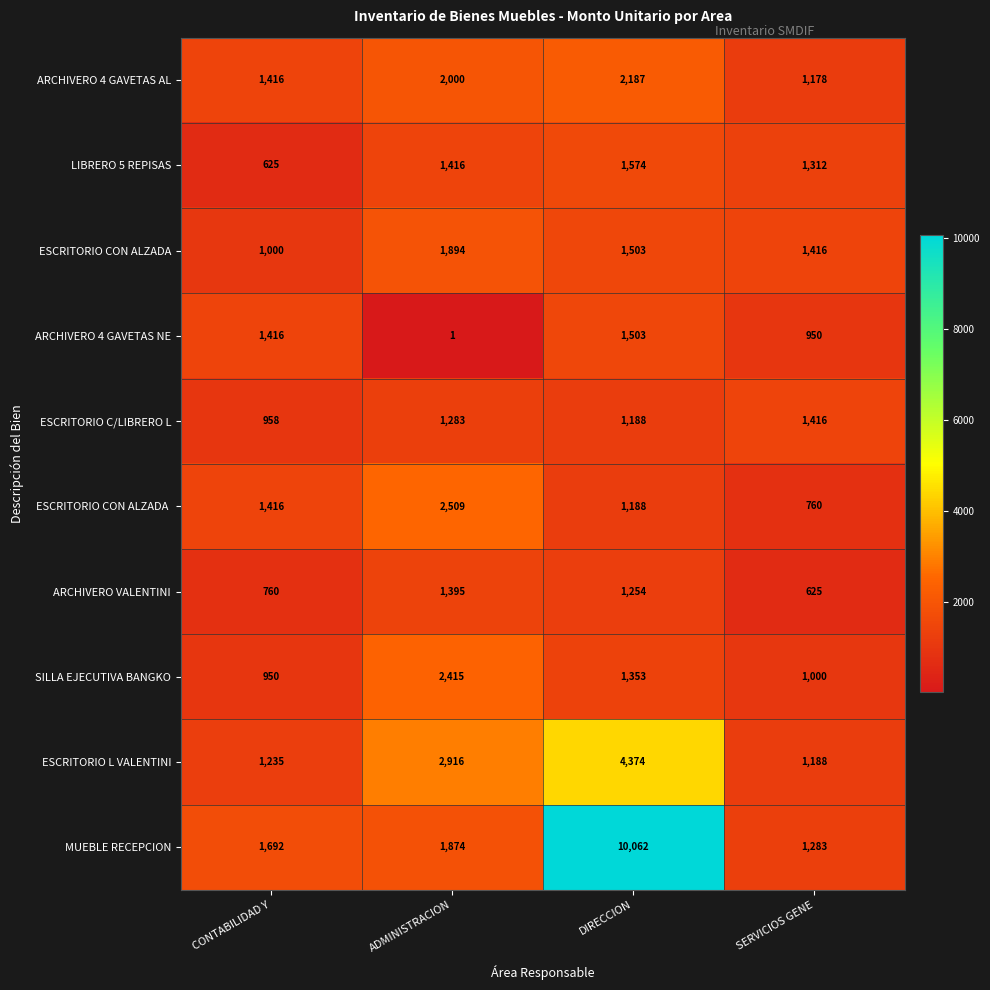

What is the difference between the ARCHIVERO 4 GAVETAS NE values at DIRECCION and SERVICIOS GENE?

553